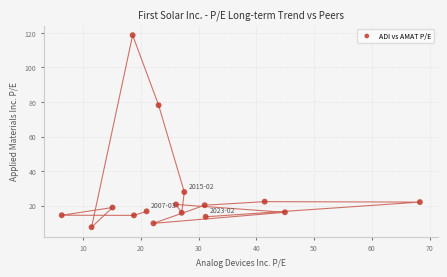

What Y value in the scatter plot is closest to 63?

78.1